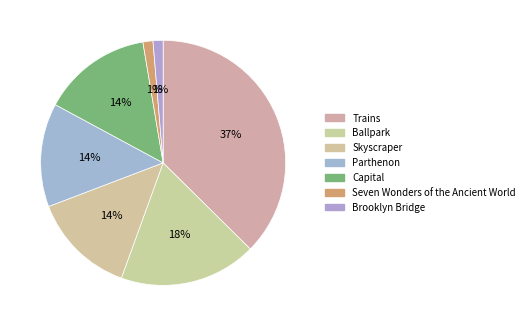

Is there any slice that represents more than half of the pie?

No